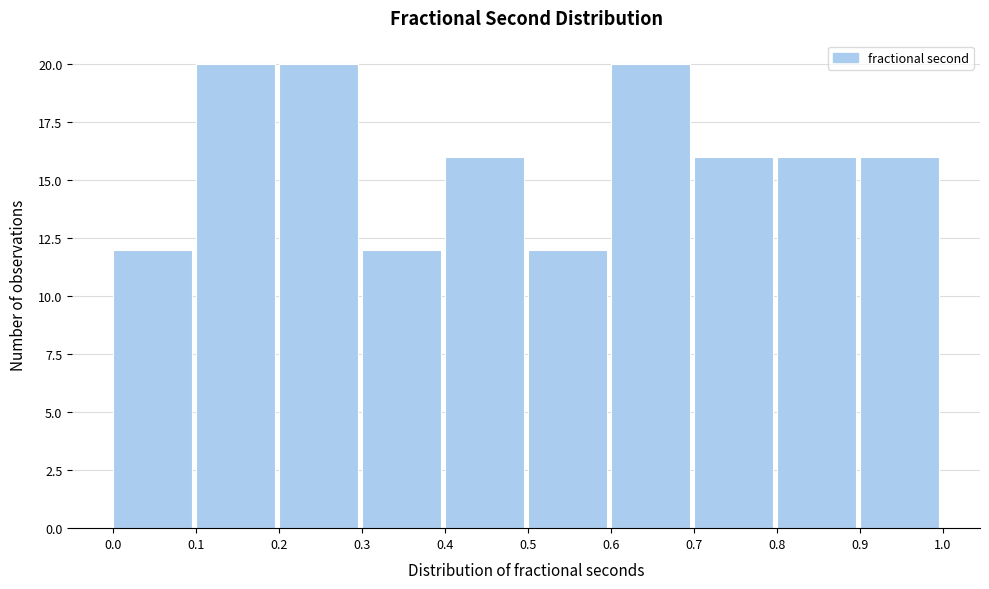

How tall is the bar that spans 0.7 to 0.8 on the x-axis? The values are not printed on the chart, so give them approximately, as read against the axis.

16